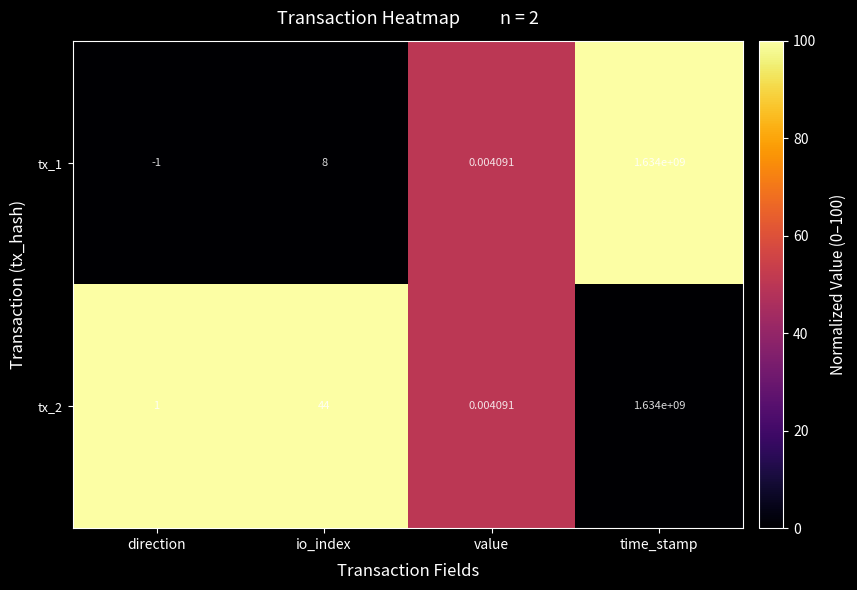

How many categories are shown in the chart?

4